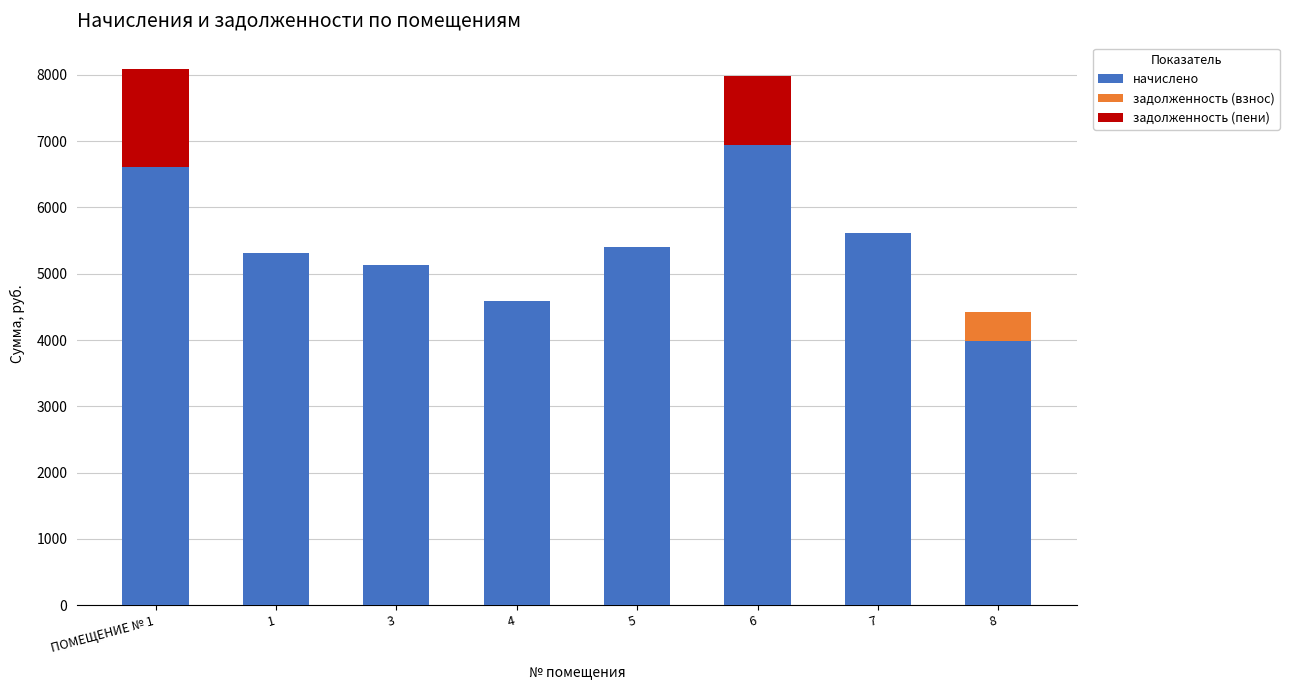

What is the sum of all начислено values?

43580.2